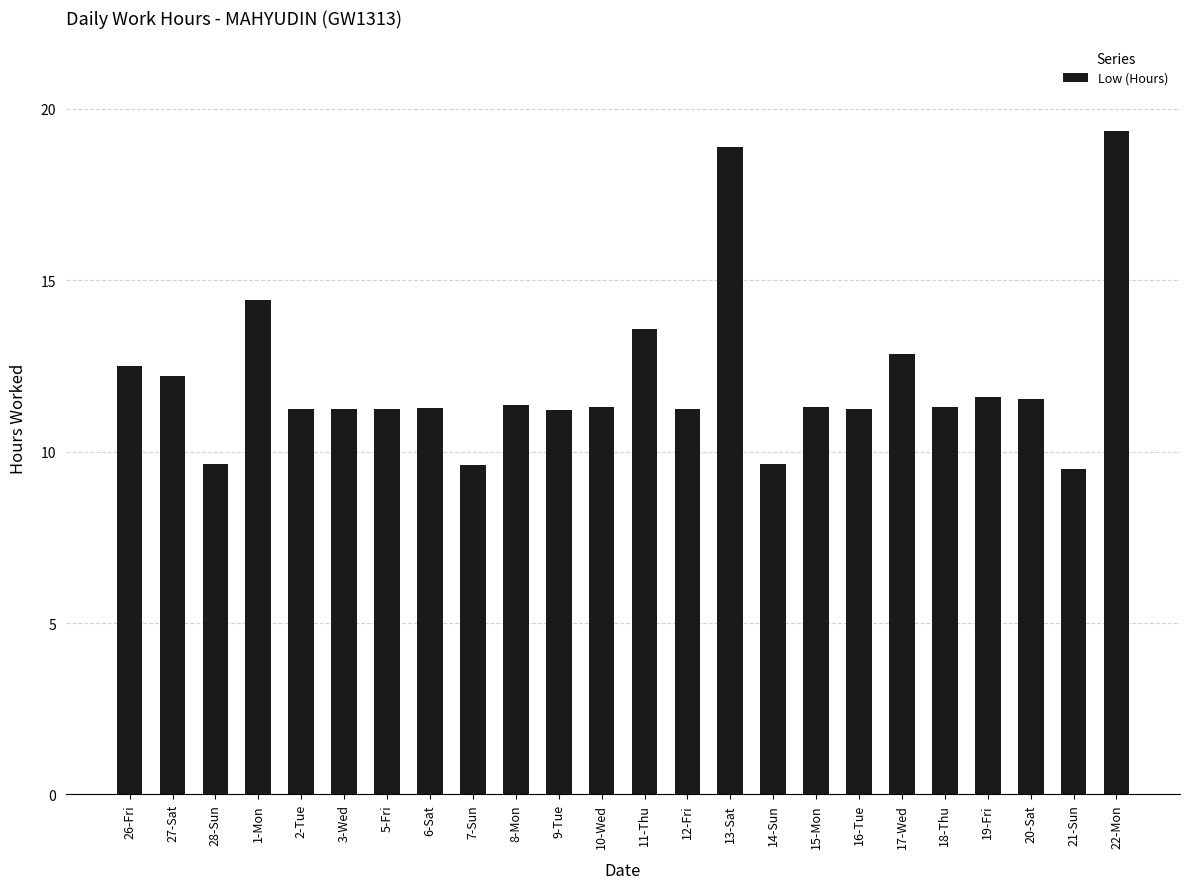

What is the value of the 24th bar from the left?

19.4